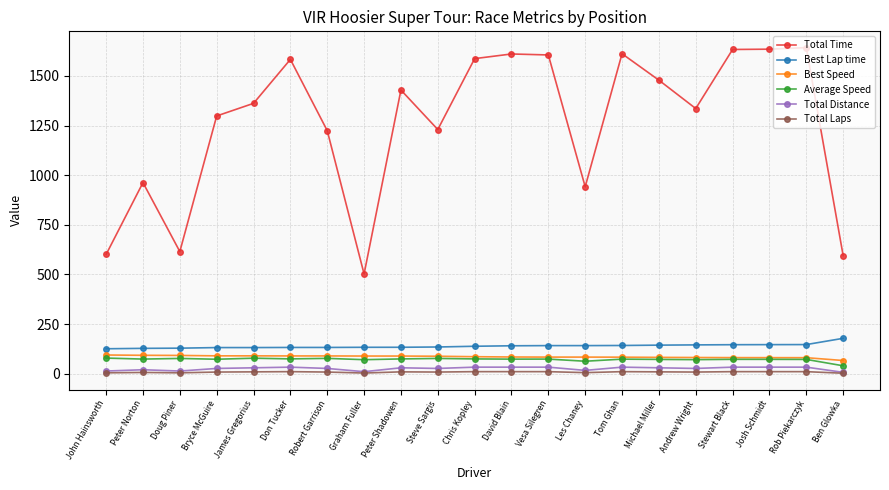

Which series has the widest spread of values?

Total Time